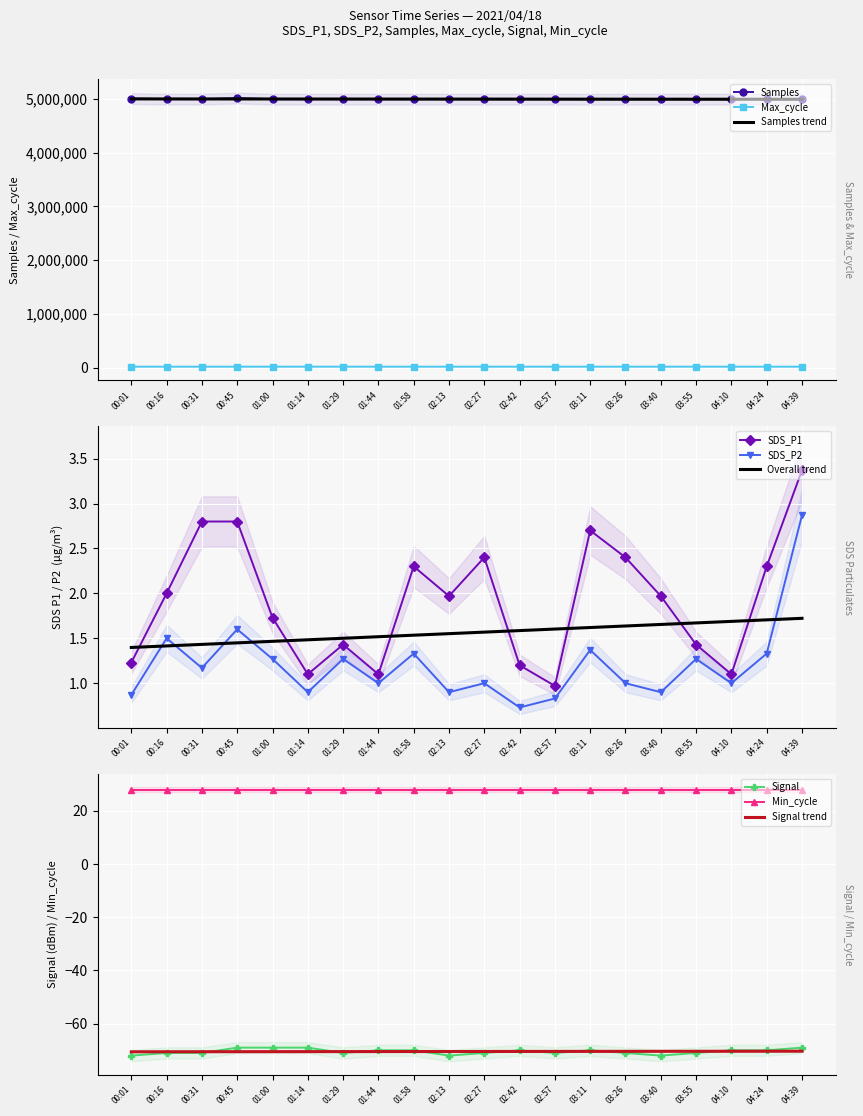

What is the sum of the SDS_P2 values at 04:24 and 00:45?

2.9